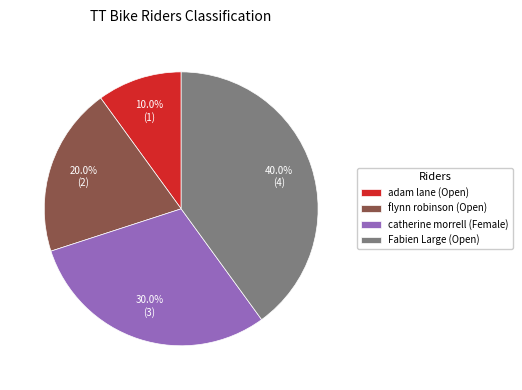

Does any single category account for the majority?

No